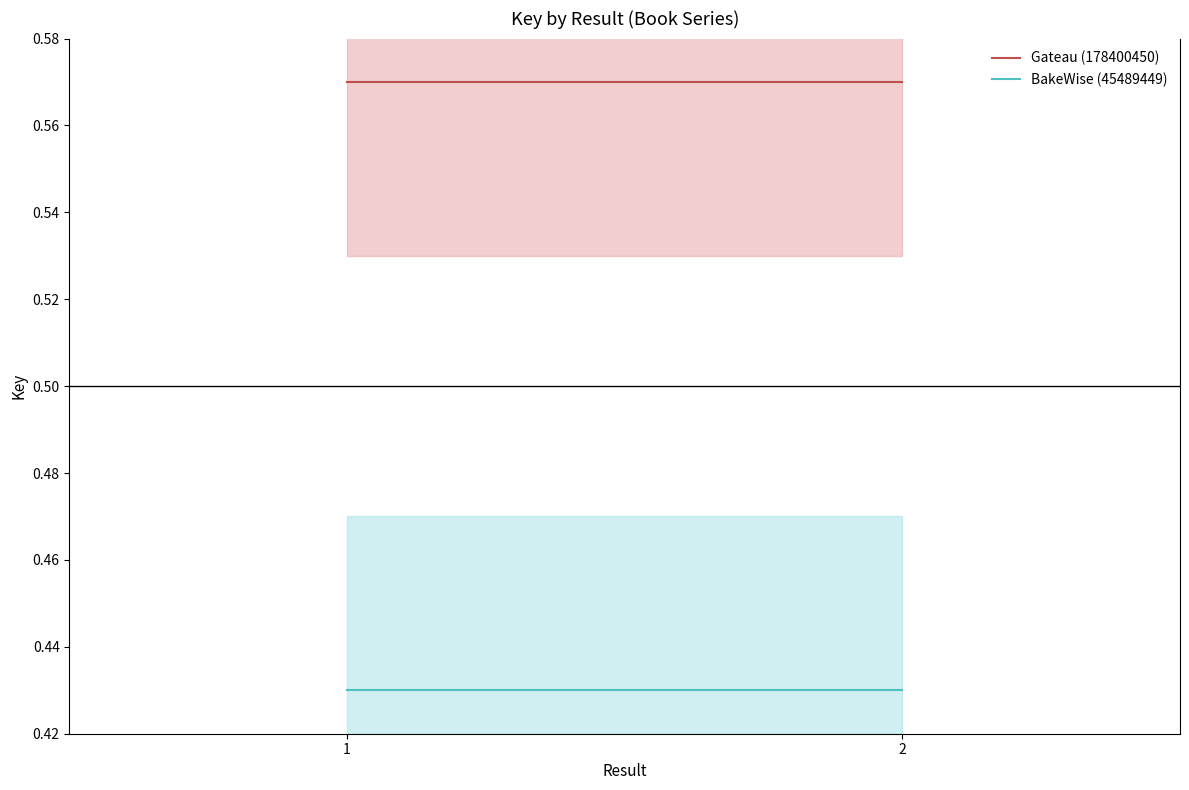

Reading left to right, transcribe all the data shown in this chart.

Gateau (178400450): 1=0.6	2=0.6
BakeWise (45489449): 1=0.4	2=0.4